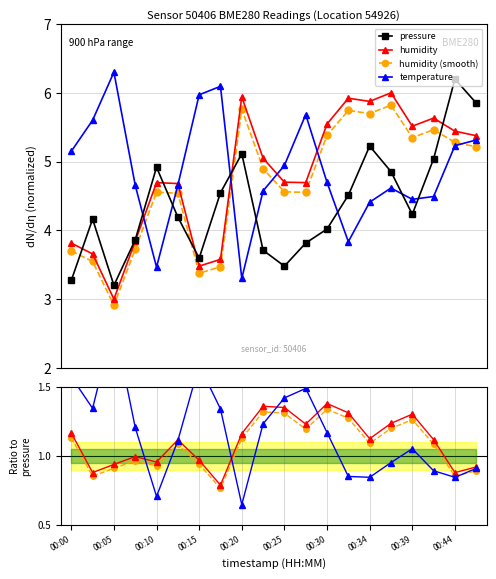

At which label is humidity closest to 1?

00:15